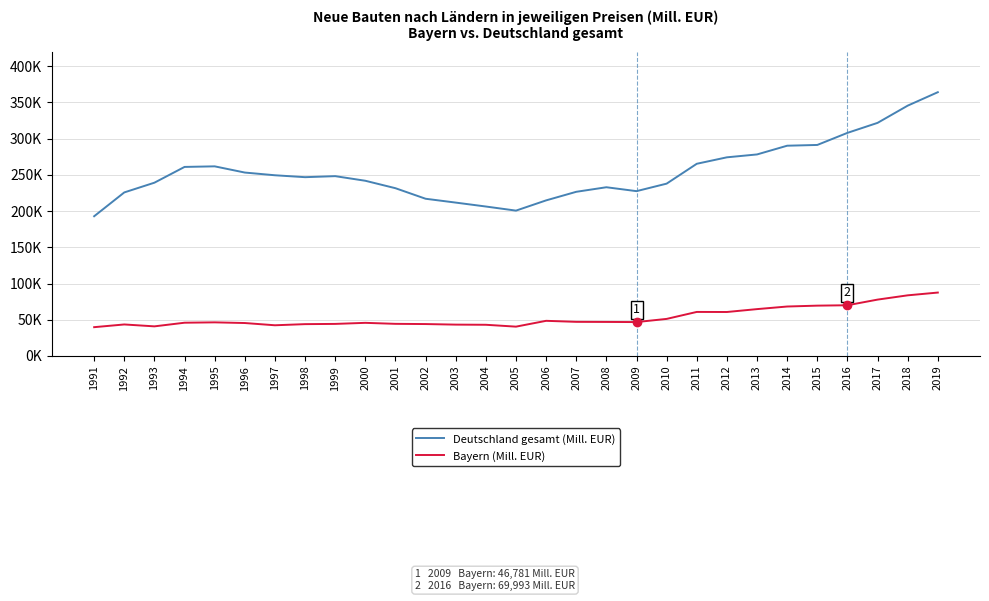

True or false: Bayern (Mill. EUR) and Deutschland gesamt (Mill. EUR) cross at least once.

False